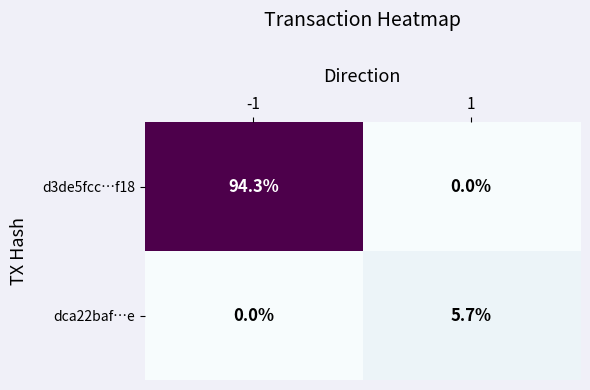

Reading left to right, what are all the values shown in this chart?

d3de5fcc…f18: -1=94.3	1=0.0
dca22baf…e: -1=0.0	1=5.7